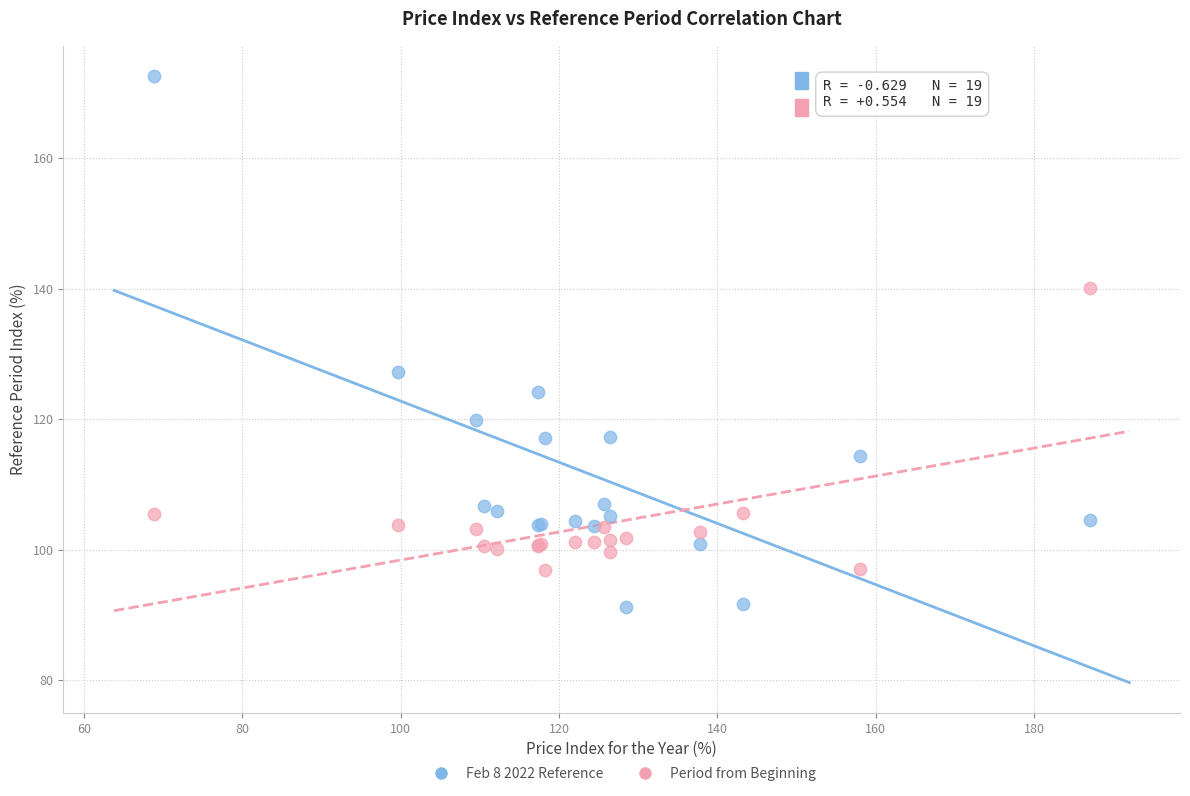

Which series reaches the minimum Y coordinate?

Feb 8 2022 Reference